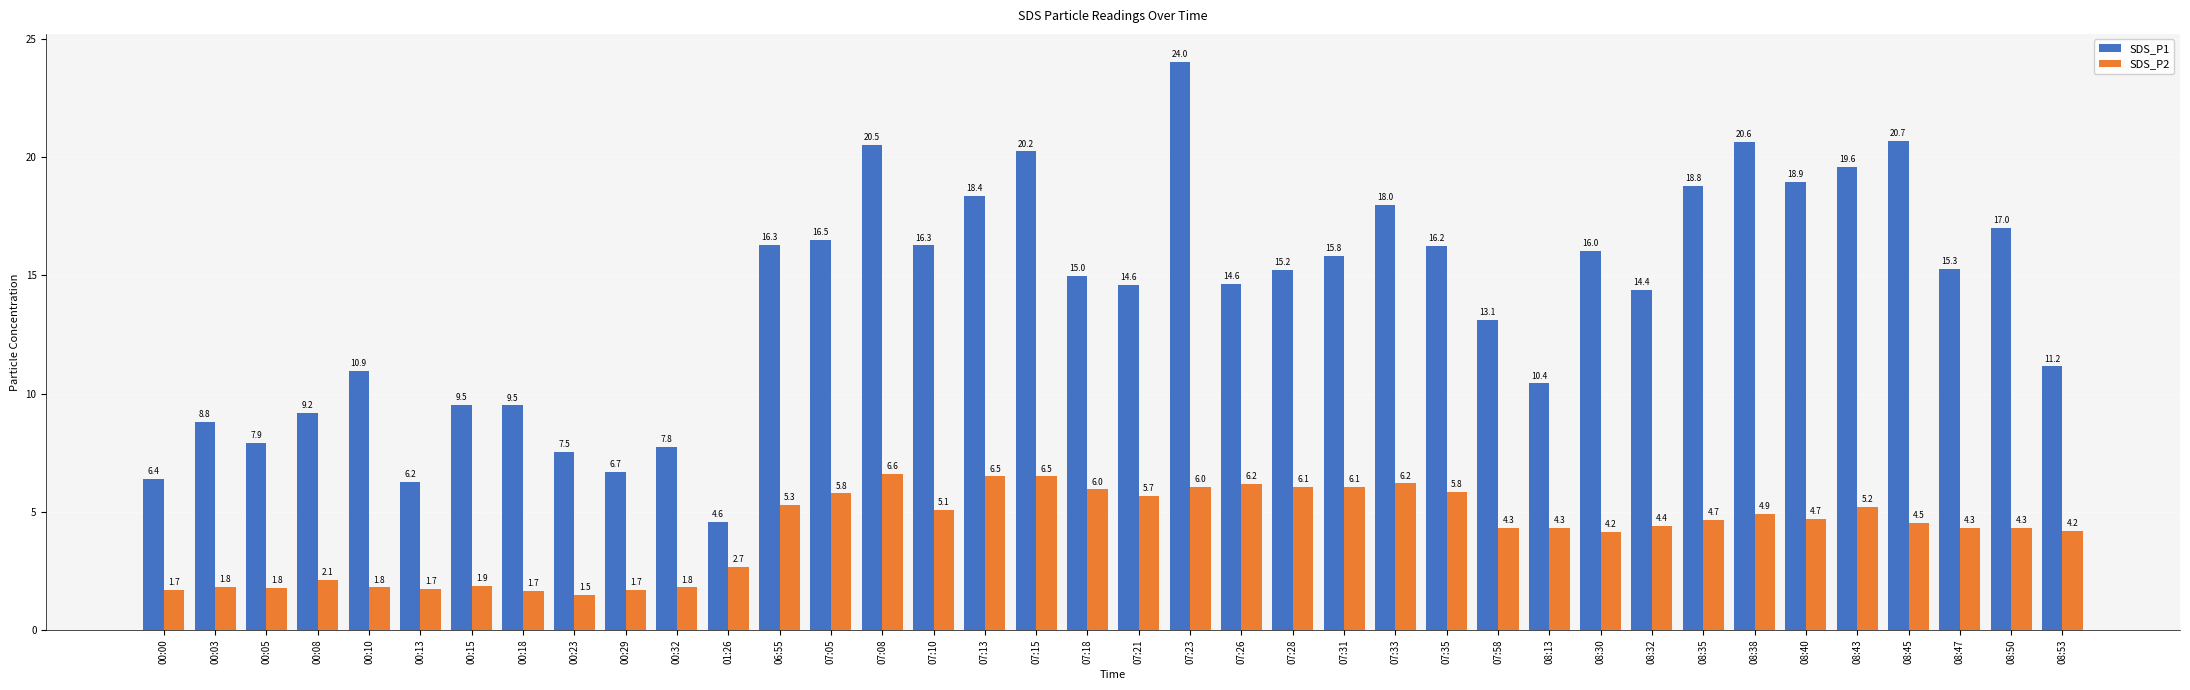

What is the difference between the SDS_P2 values at 08:45 and 00:32?

2.7